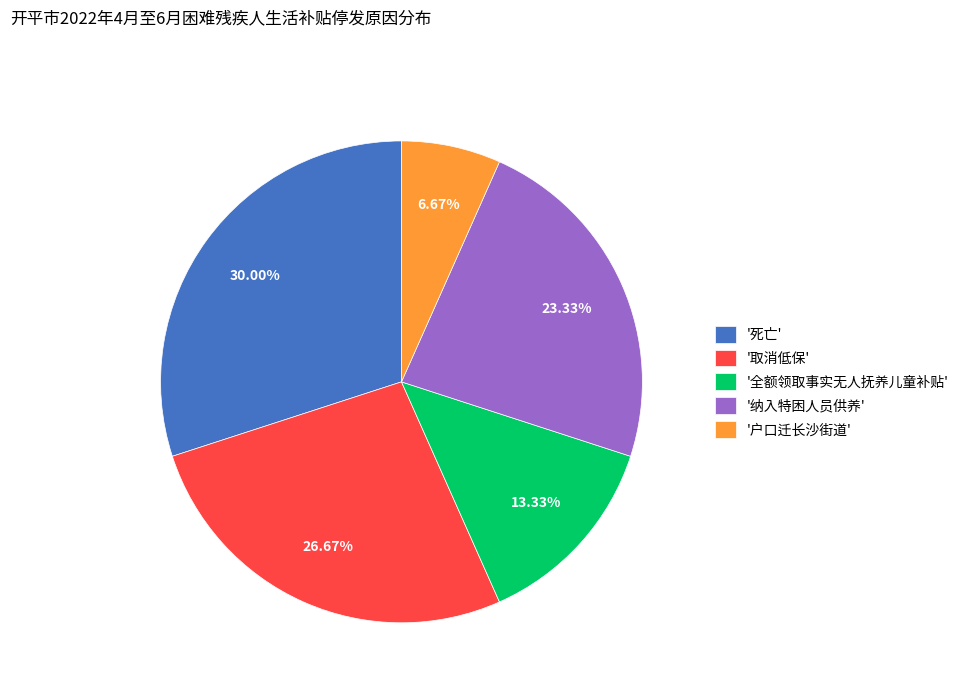

To the nearest percent, what is the average slice percentage?

20%